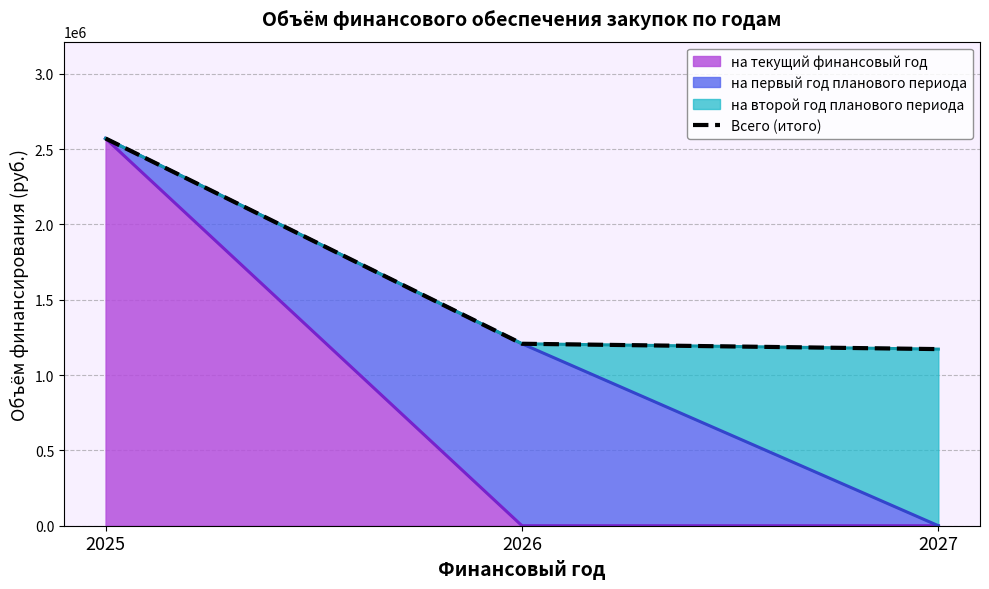

Reading left to right, what are all the values shown in this chart?

2571289.5	1208231.2	1172653.5